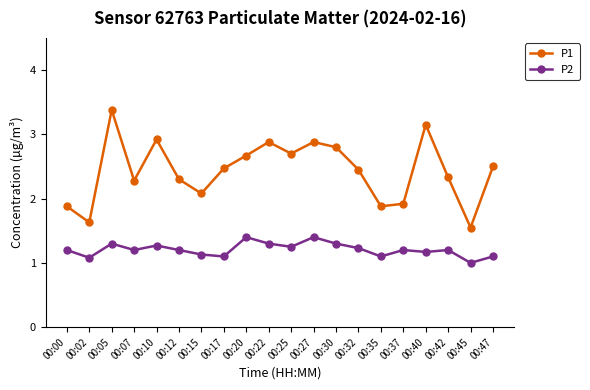

What is the difference between the second highest and minimum values in the P2 series?

0.4